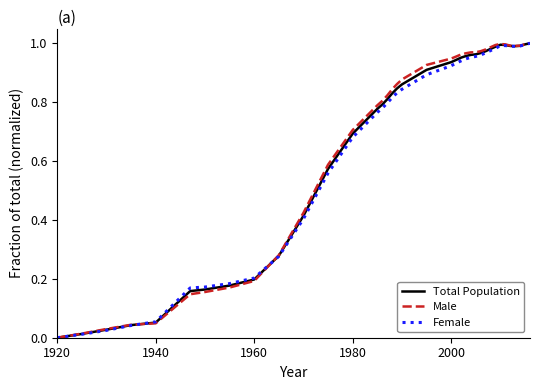

Does the chart have visible grid lines?

No